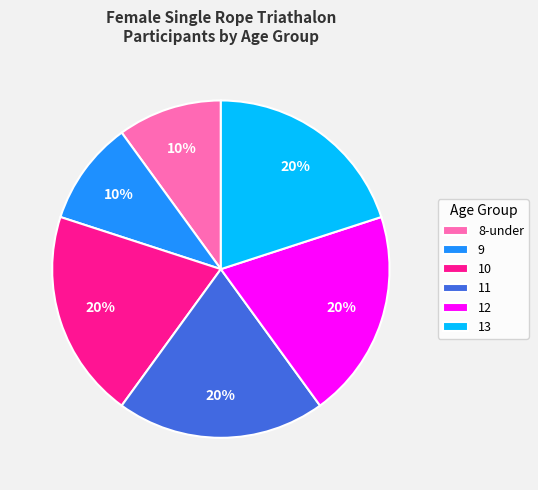

Does any single category account for the majority?

No